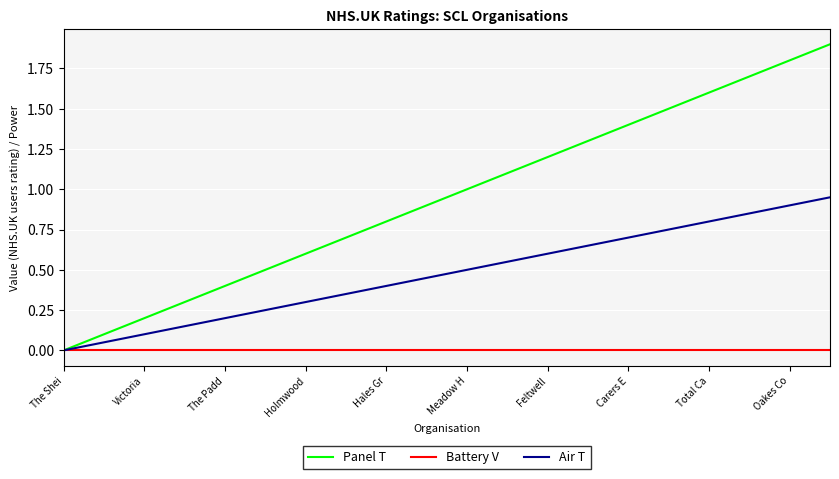

Which series has the largest total across all categories?

Panel T